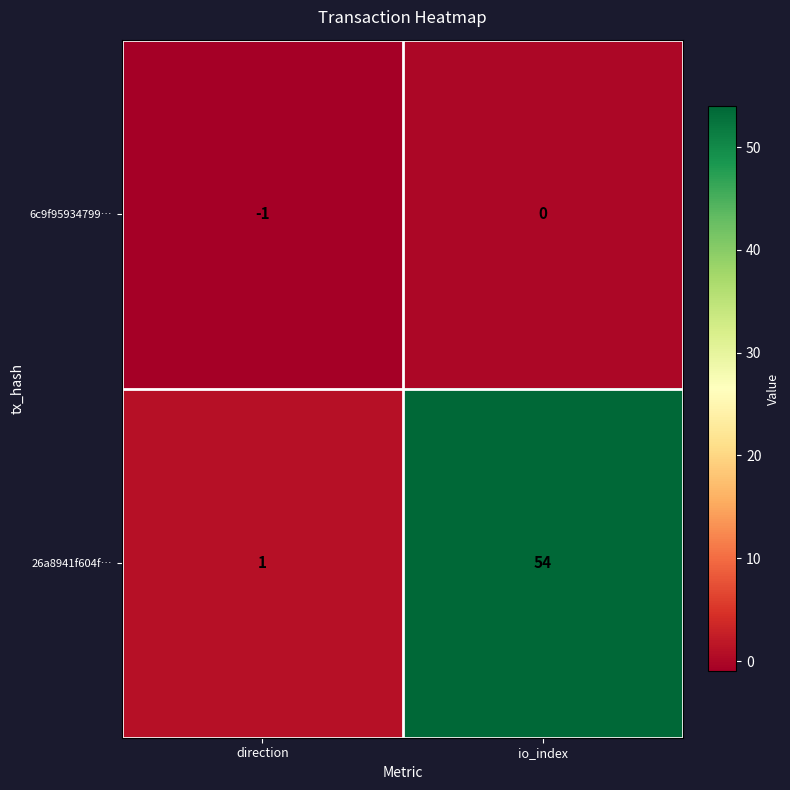

How many data points does each series have?

2